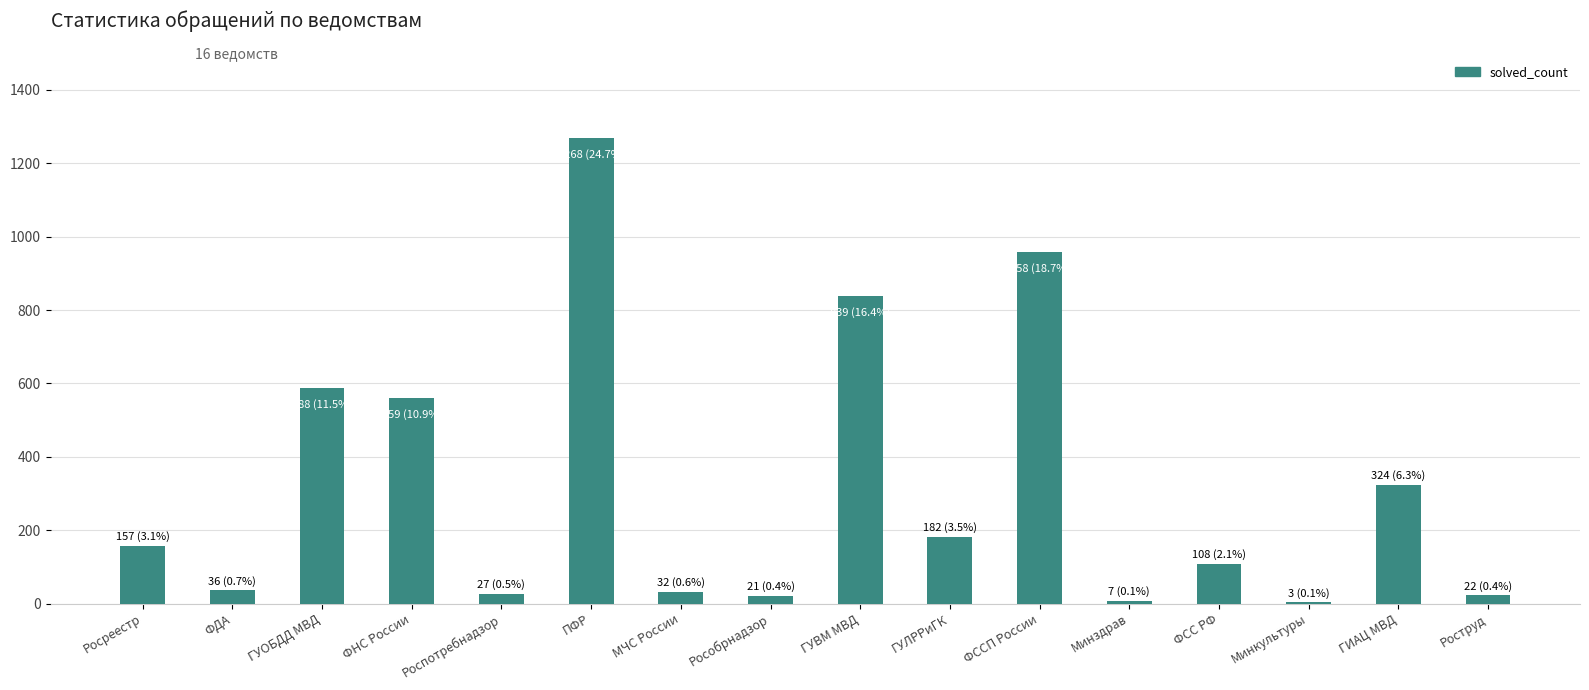

Which category has the highest value across all series?

ПФР